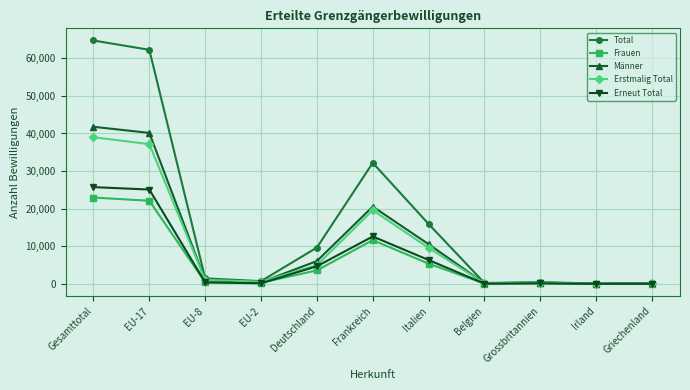

What is the sum of the Frauen values at Deutschland and Irland?

3613